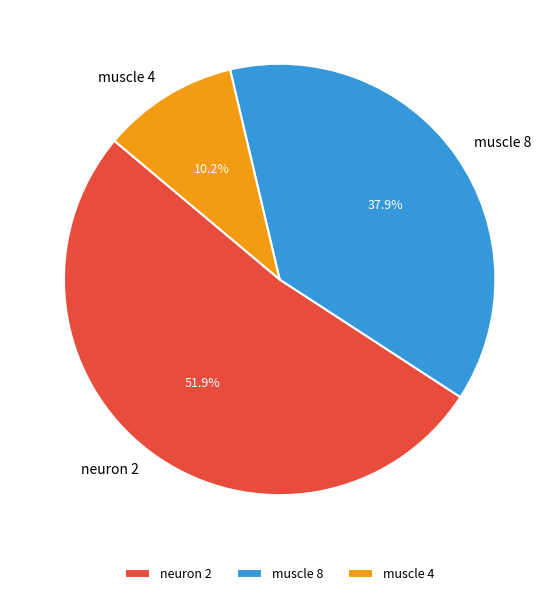

What is the majority slice?

neuron 2